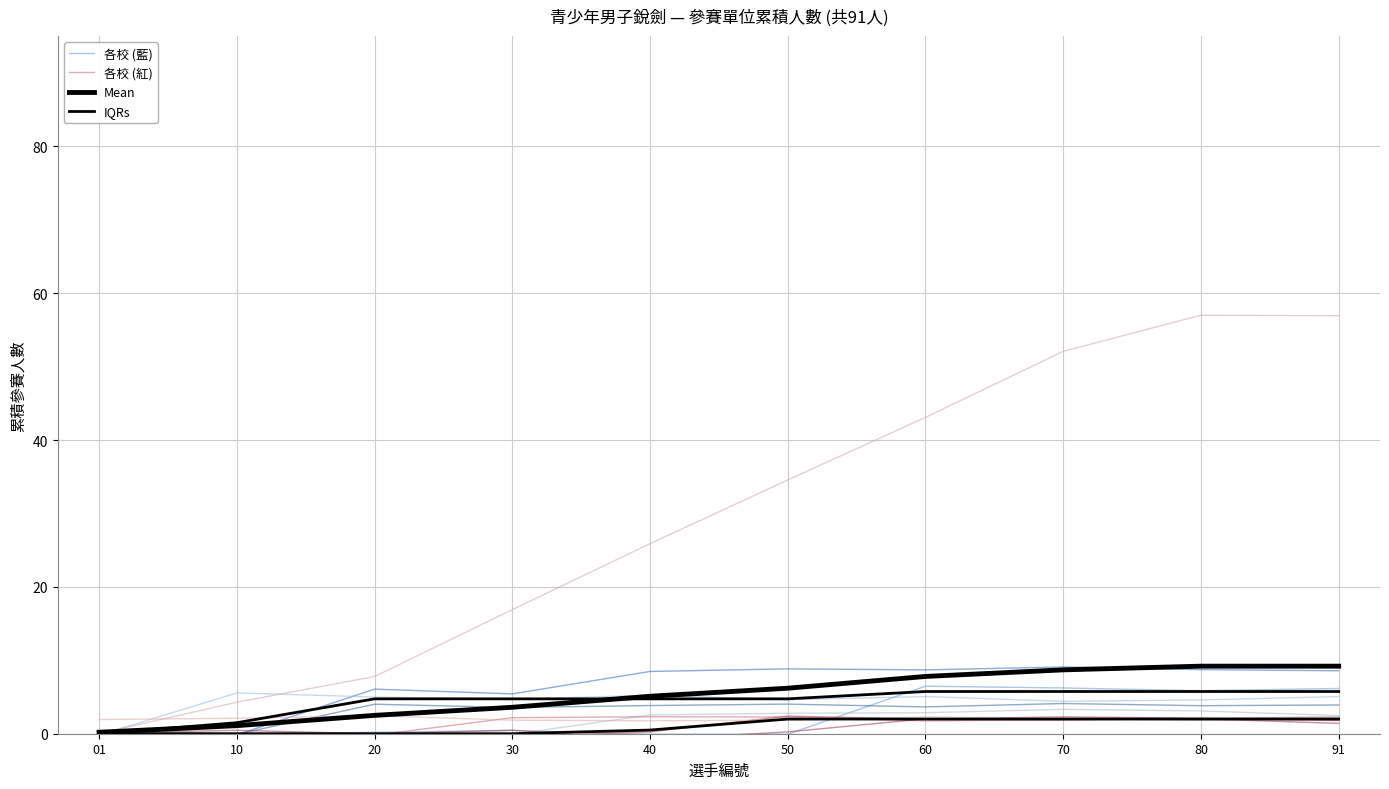

What is the difference between the maximum and minimum values in the 各校 (紅) series?

2.5